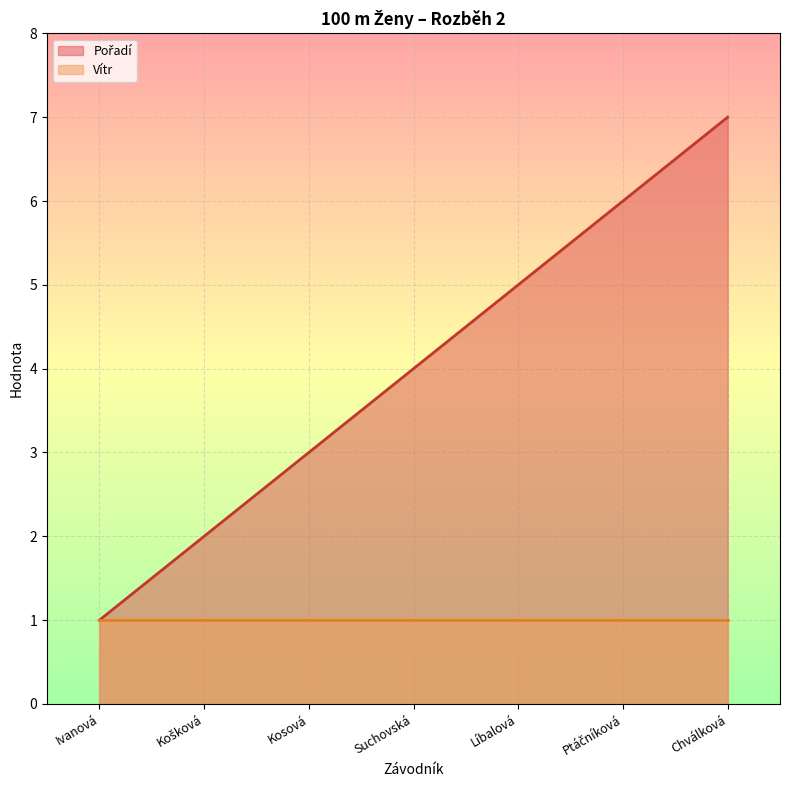

What is the minimum value shown in the chart?

1